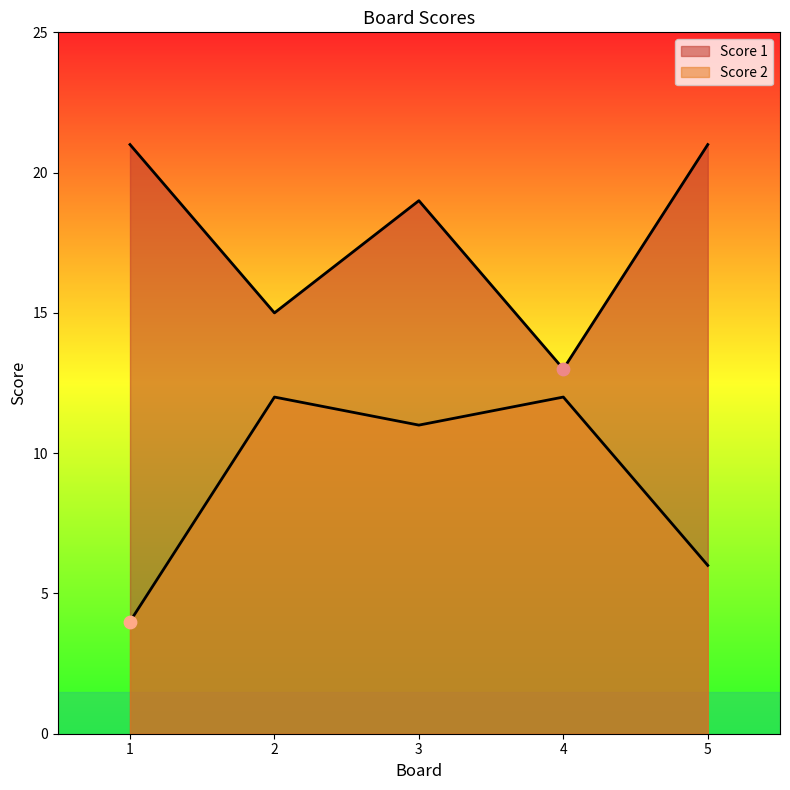

Which series contains the highest Y value?

Score 1